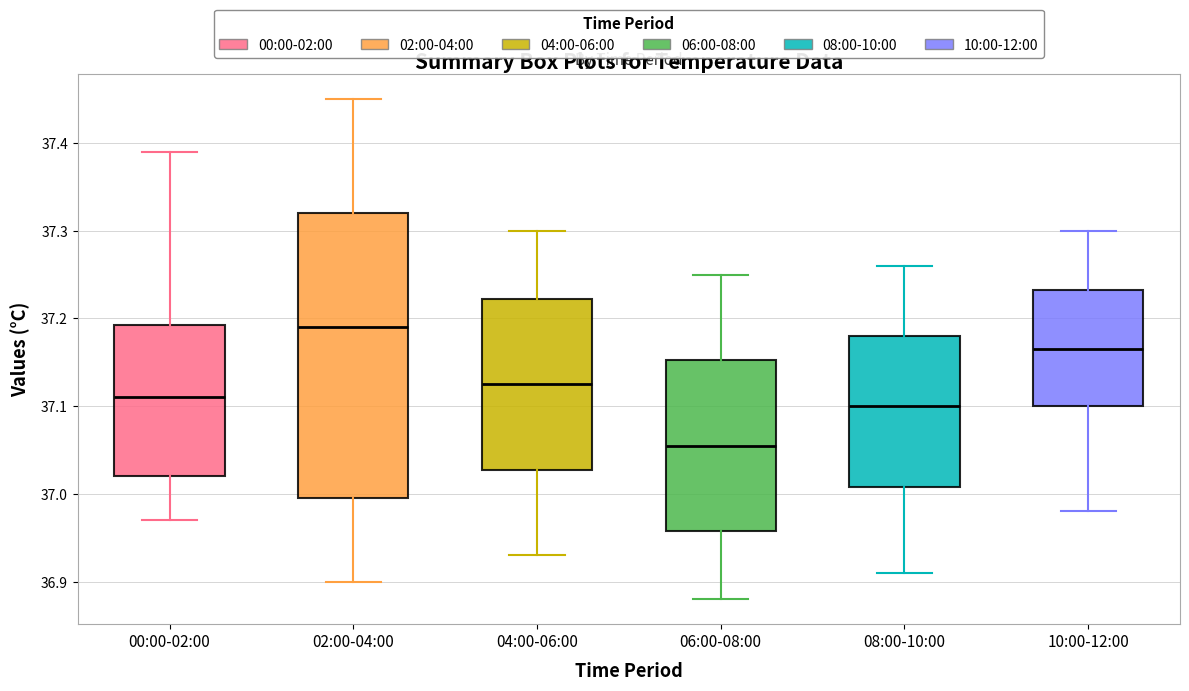

Comparing the boxes themselves (not the whiskers), which one is the tallest?

02:00-04:00